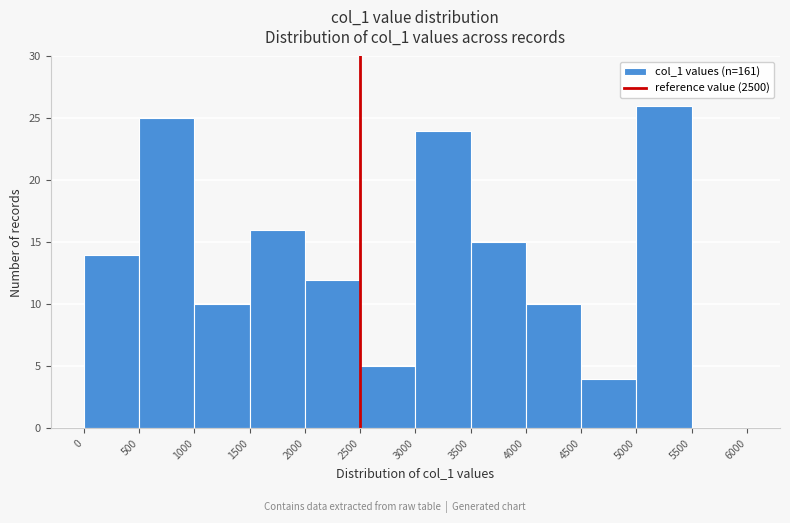

Reading left to right, list every bar in this chart as the range it spans on the x-axis followed by its height. The values are not printed on the chart, so give them approximately, as read against the axis.

0 to 500: 14
500 to 1000: 25
1000 to 1500: 10
1500 to 2000: 16
2000 to 2500: 12
2500 to 3000: 5
3000 to 3500: 24
3500 to 4000: 15
4000 to 4500: 10
4500 to 5000: 4
5000 to 5500: 26
5500 to 6000: 0